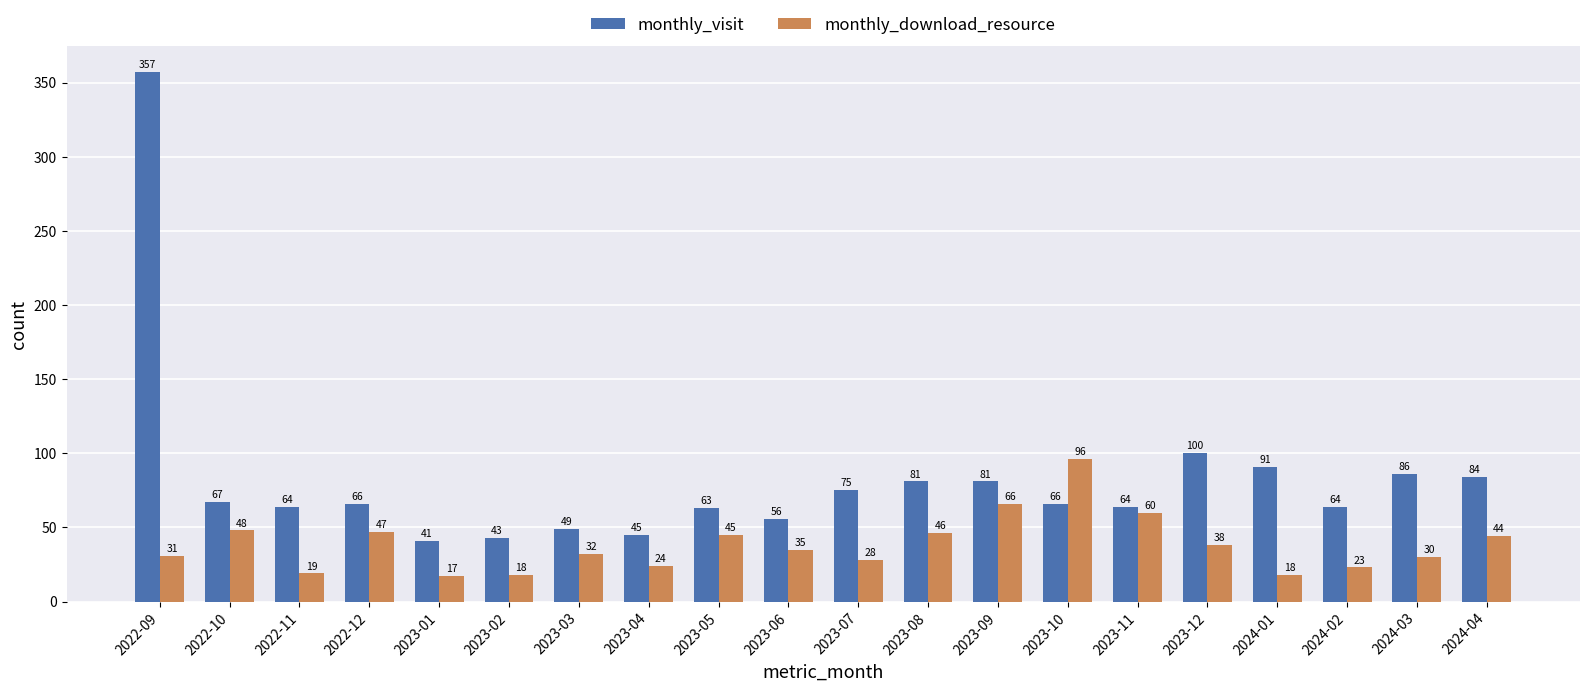

Reading left to right, extract all data points from this chart.

monthly_visit: 2022-09=357	2022-10=67	2022-11=64	2022-12=66	2023-01=41	2023-02=43	2023-03=49	2023-04=45	2023-05=63	2023-06=56	2023-07=75	2023-08=81	2023-09=81	2023-10=66	2023-11=64	2023-12=100	2024-01=91	2024-02=64	2024-03=86	2024-04=84
monthly_download_resource: 2022-09=31	2022-10=48	2022-11=19	2022-12=47	2023-01=17	2023-02=18	2023-03=32	2023-04=24	2023-05=45	2023-06=35	2023-07=28	2023-08=46	2023-09=66	2023-10=96	2023-11=60	2023-12=38	2024-01=18	2024-02=23	2024-03=30	2024-04=44